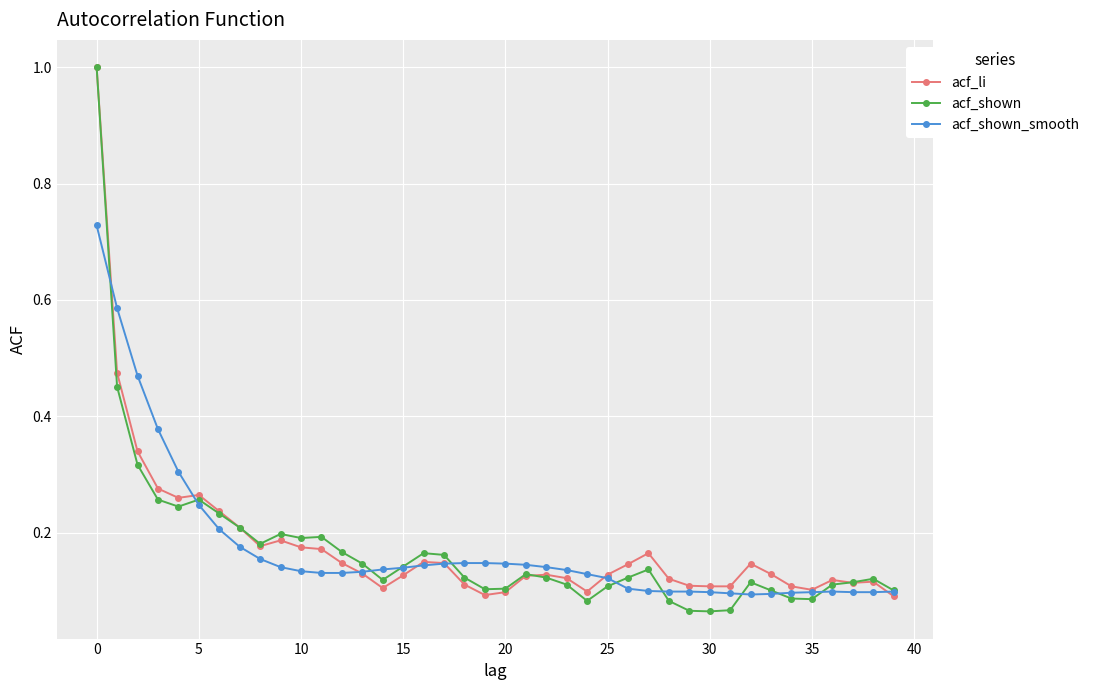

Which series has the largest range (max minus min)?

acf_shown